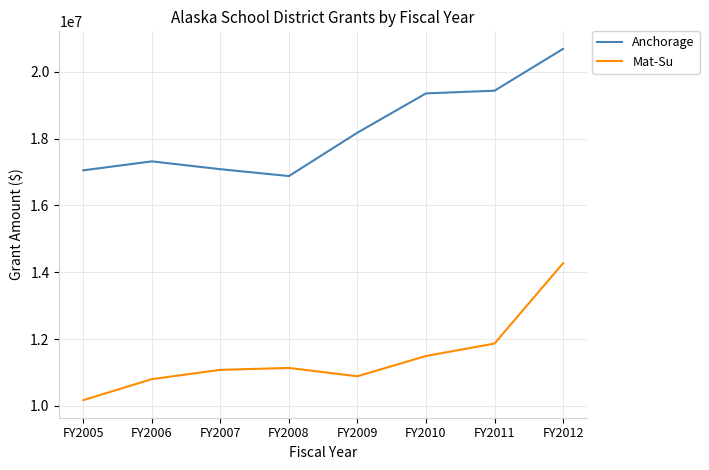

Which series has the largest total across all categories?

Anchorage